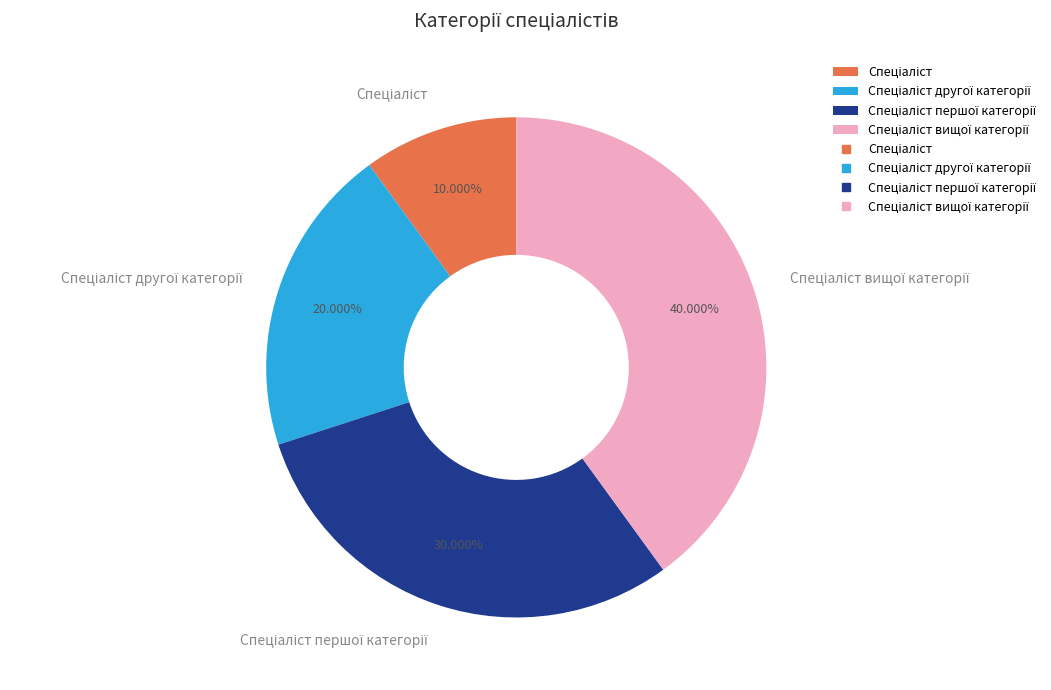

Is there a majority slice in this chart?

No